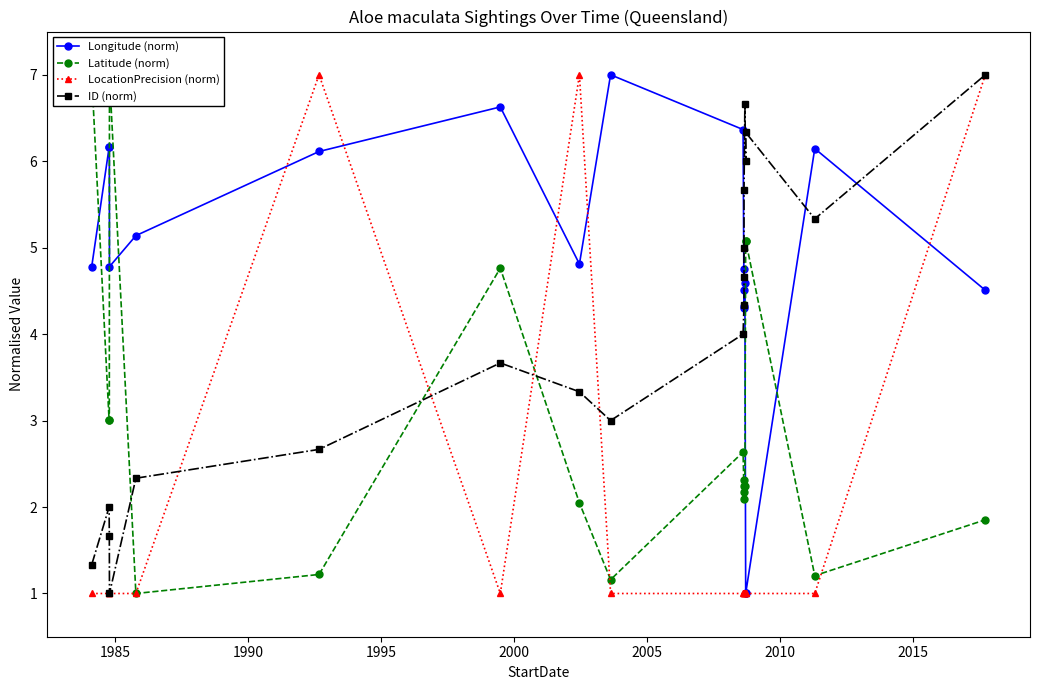

At how many categories does at least one series exceed 6?

13